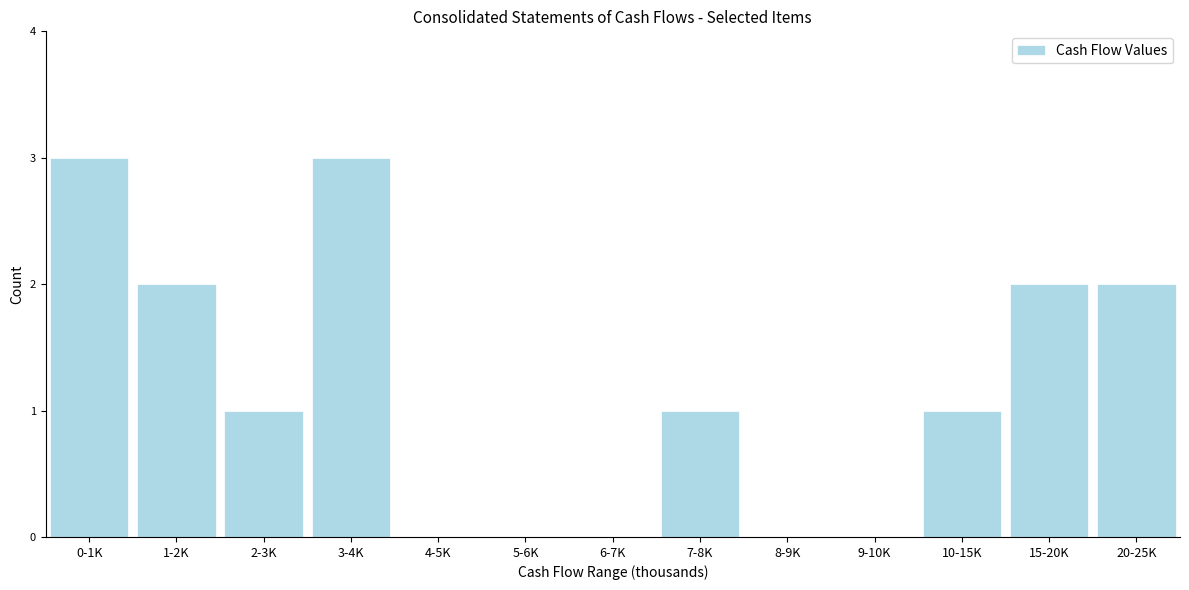

Reading left to right, what are all the values shown in this chart?

0-1K=3	1-2K=2	2-3K=1	3-4K=3	4-5K=0	5-6K=0	6-7K=0	7-8K=1	8-9K=0	9-10K=0	10-15K=1	15-20K=2	20-25K=2